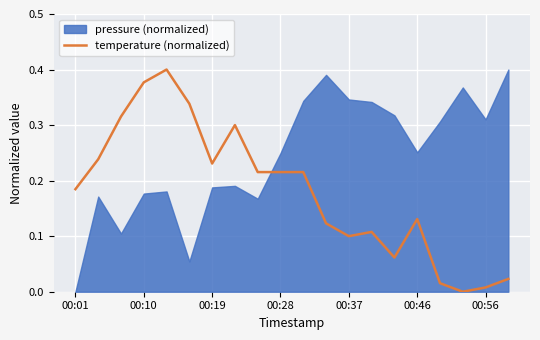

Between 13 and 00:19, which is larger?

00:19